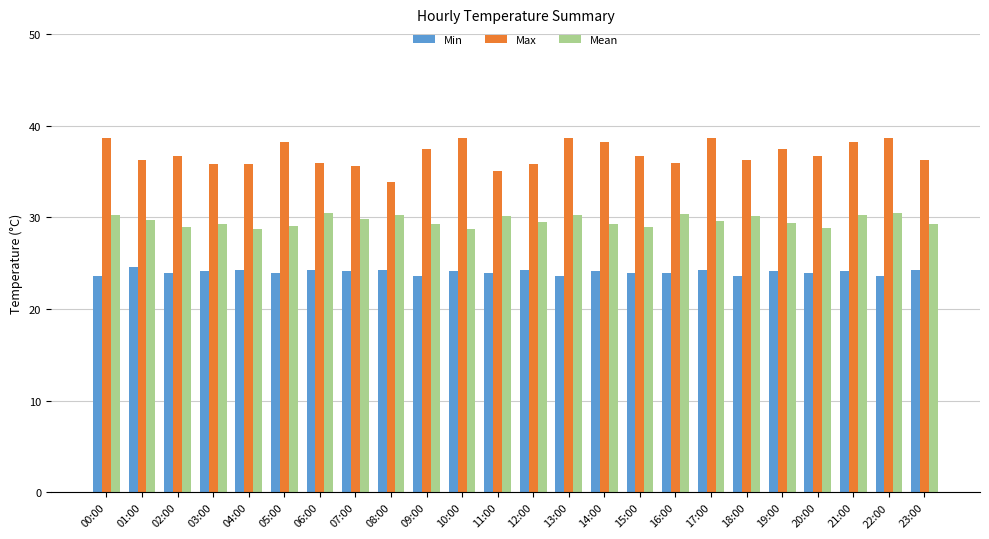

At 09:00, list the series in order from largest to smallest.

Max, Mean, Min